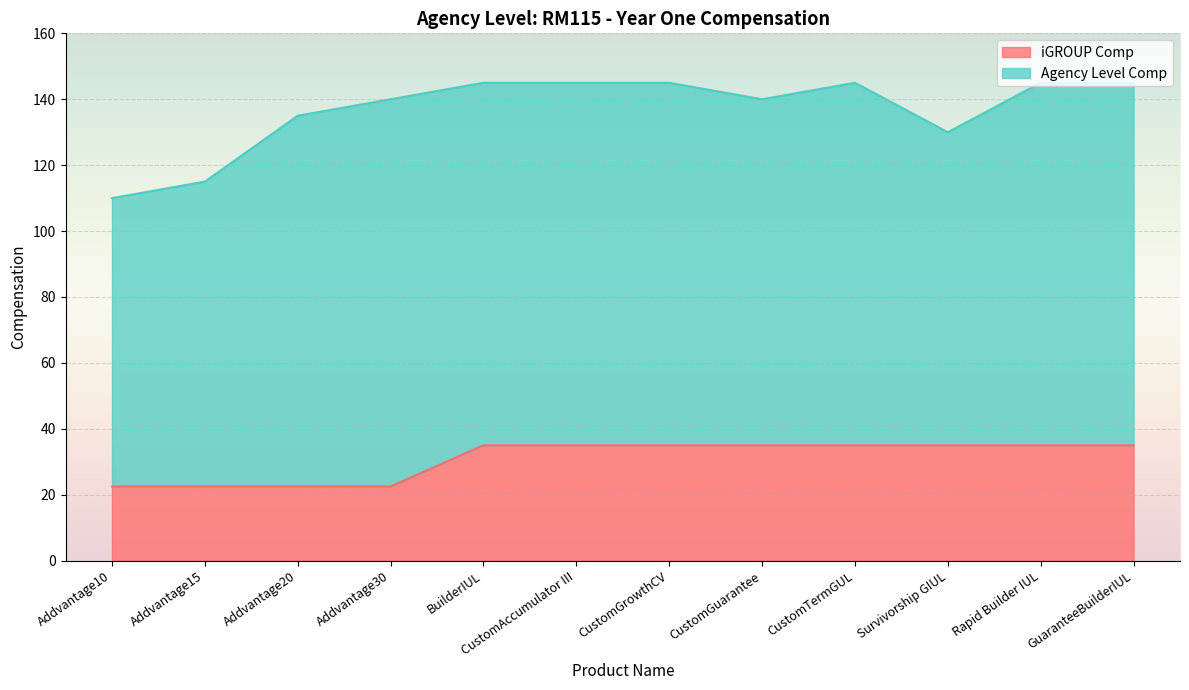

What is the label of the 11th point from the left?

Rapid Builder IUL